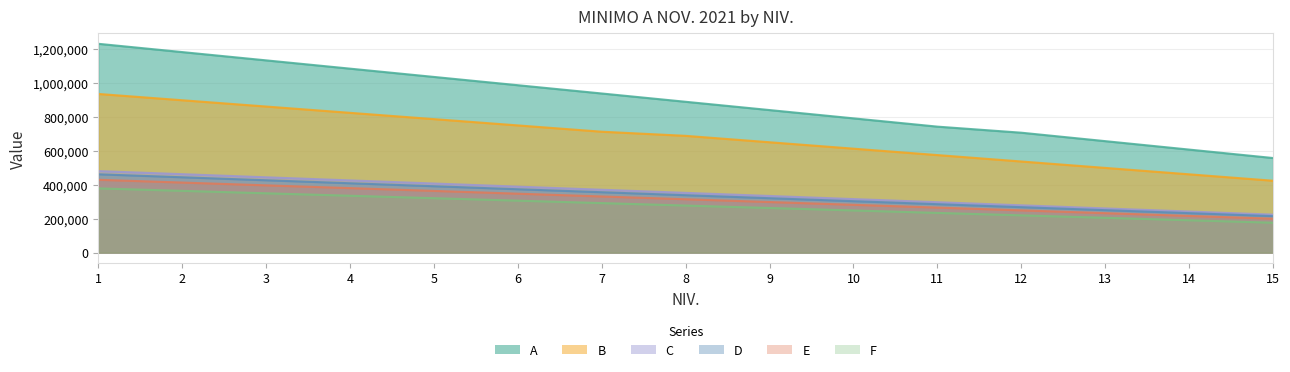

Which series has the largest range (max minus min)?

A